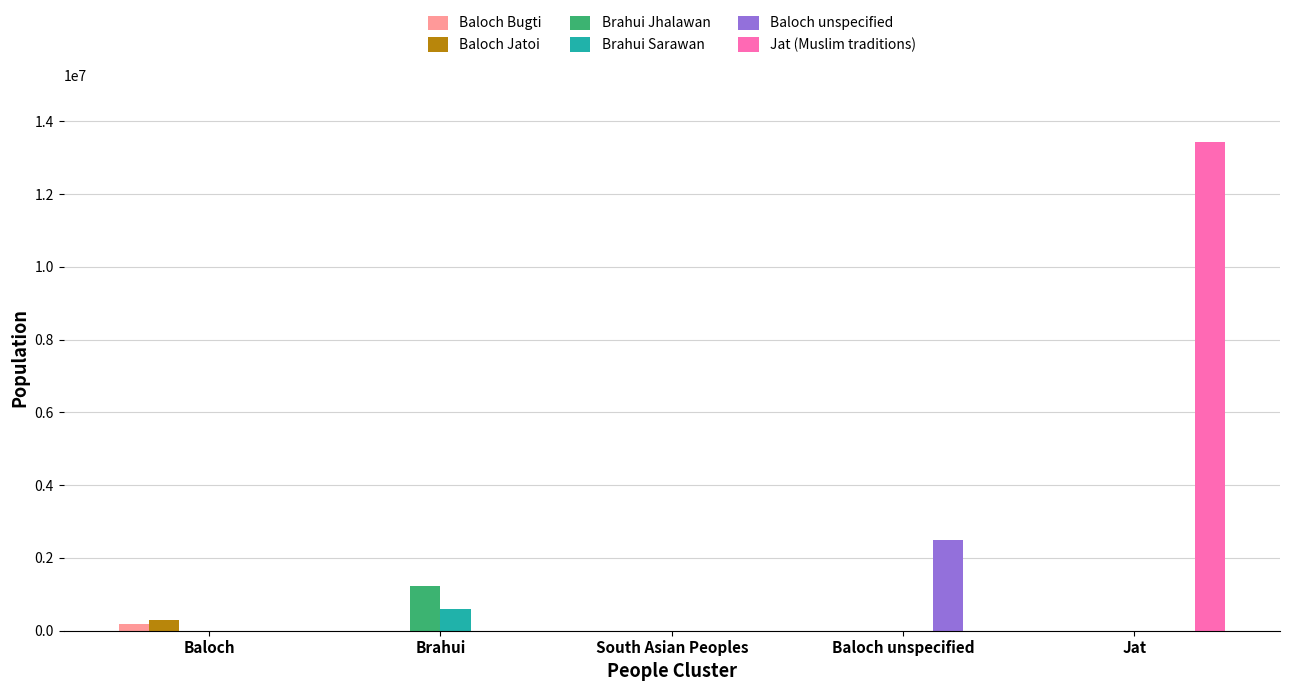

How many groups of bars are there?

5